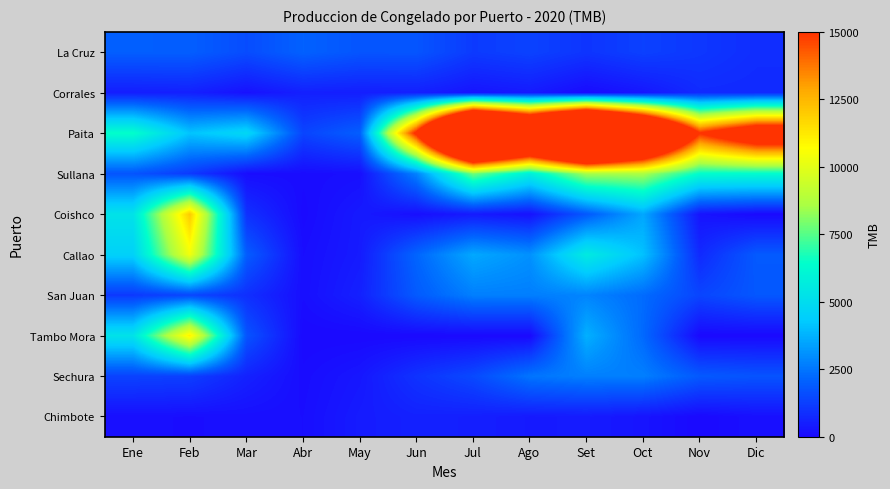

At how many categories does at least one series exceed 9994?

8